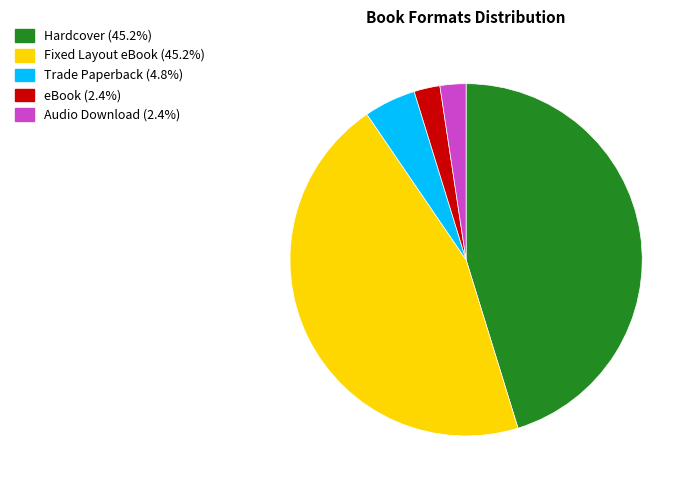

How many segments does this pie chart have?

5